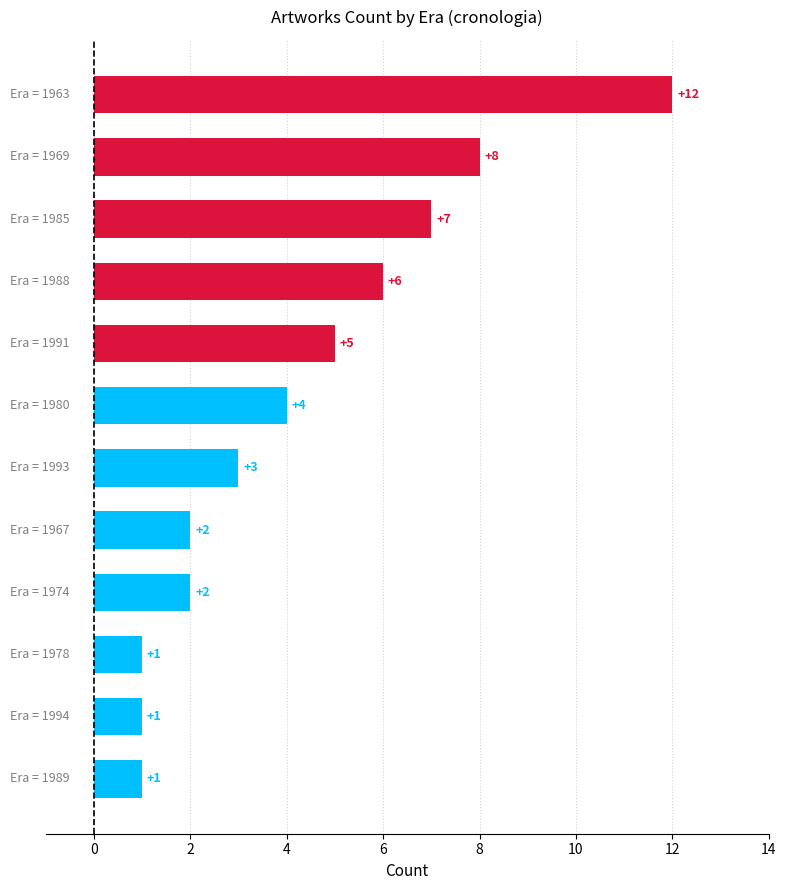

What is the difference between the maximum and minimum values?

11